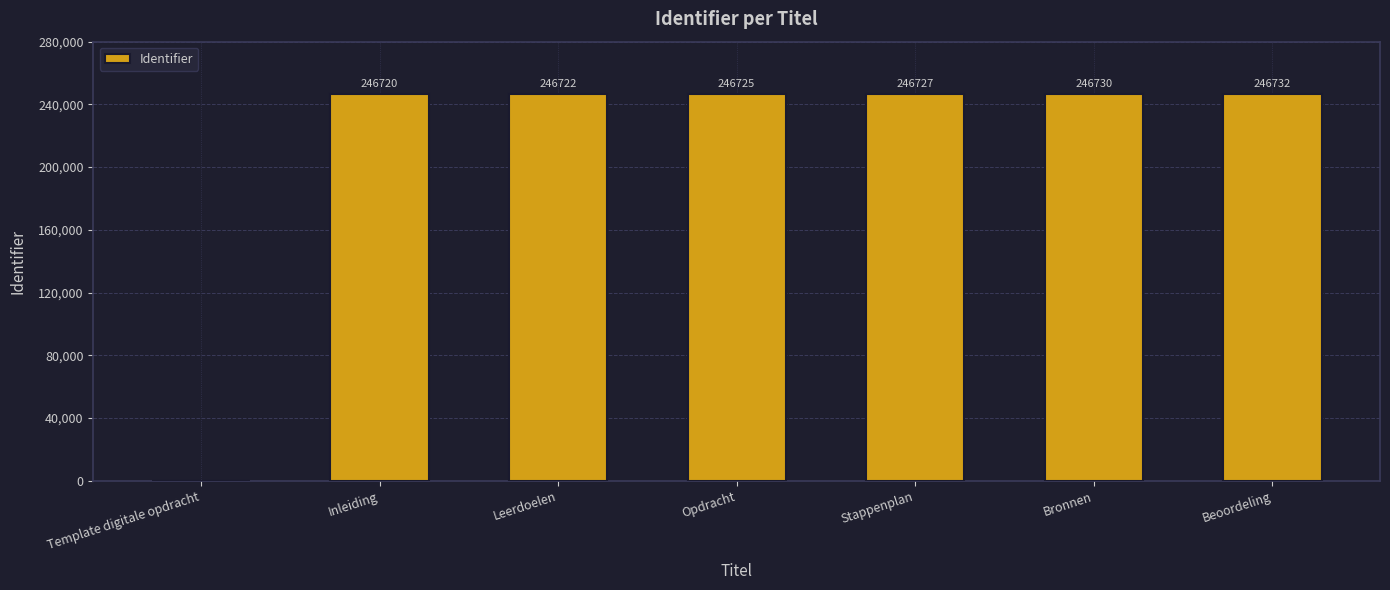

What is the change in value from Bronnen to Beoordeling?

+2